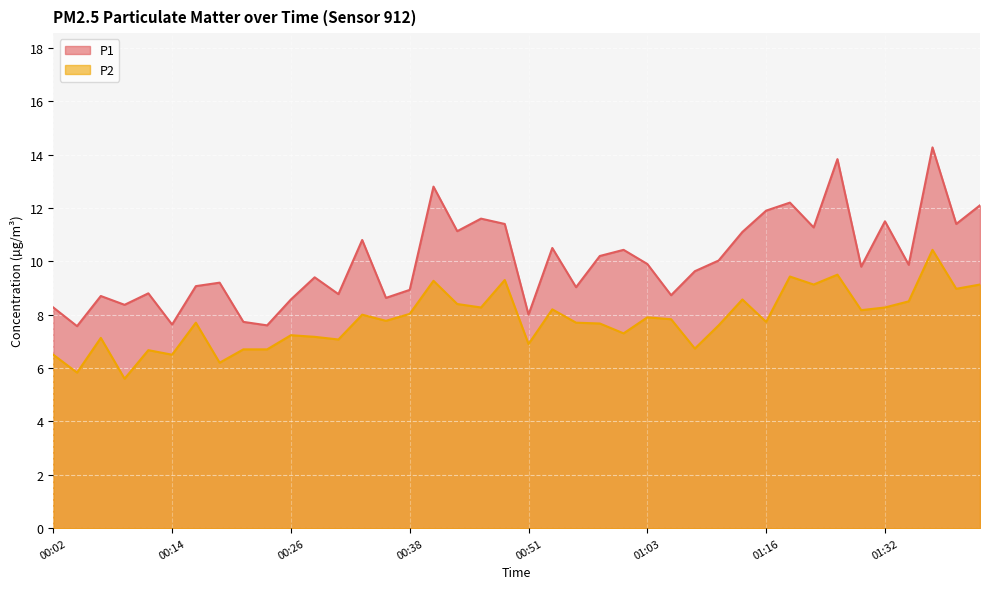

How many values in the P2 series are below 7?

10